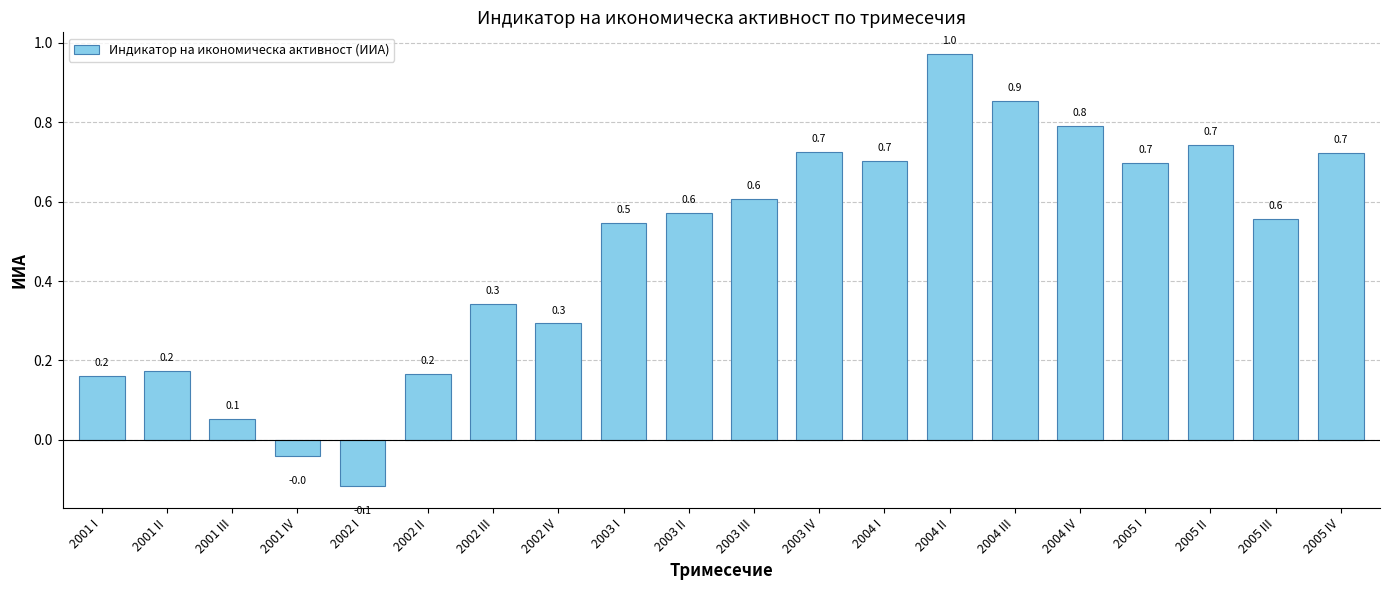

At which label does the data first exceed 0?

2001 I